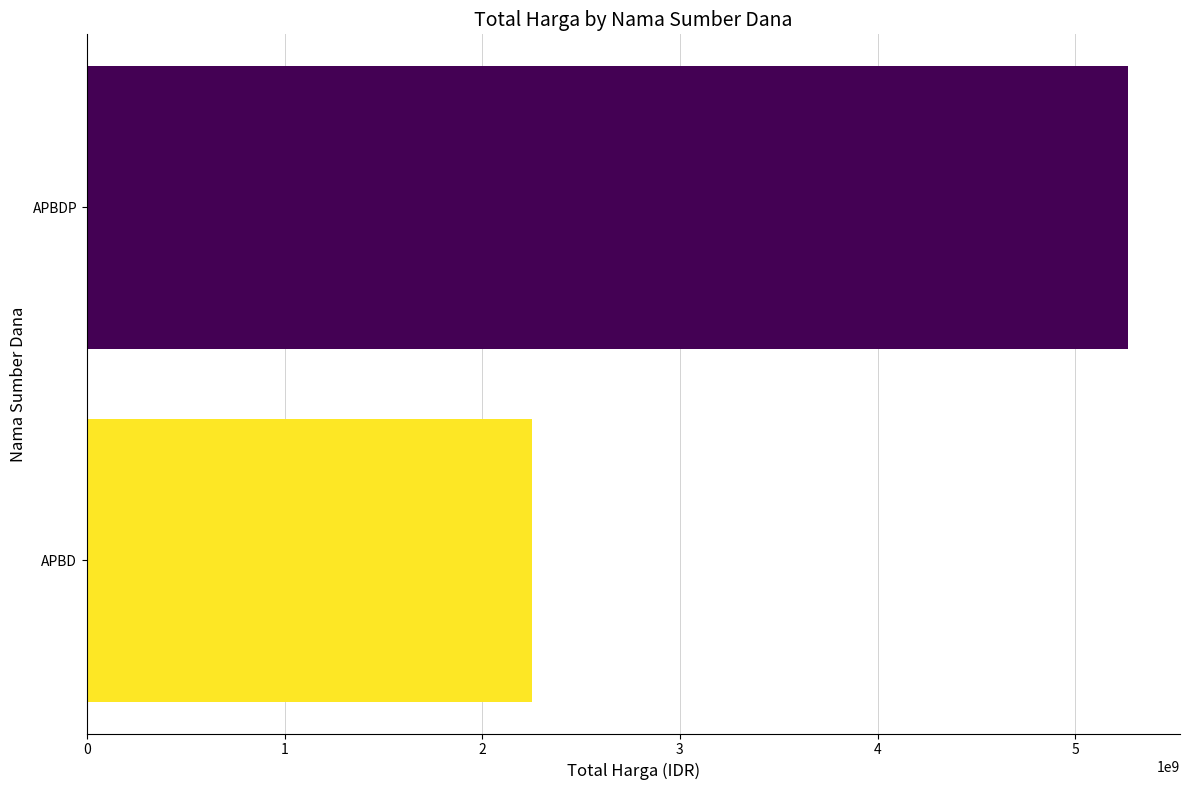

List the labels in order of value, smallest first.

APBD, APBDP